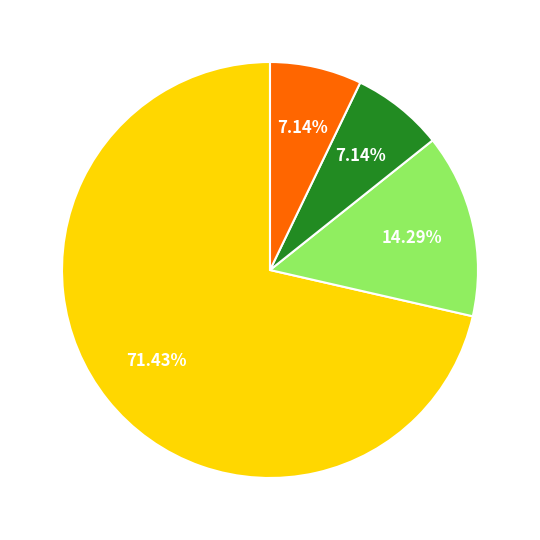

How many segments does this pie chart have?

4